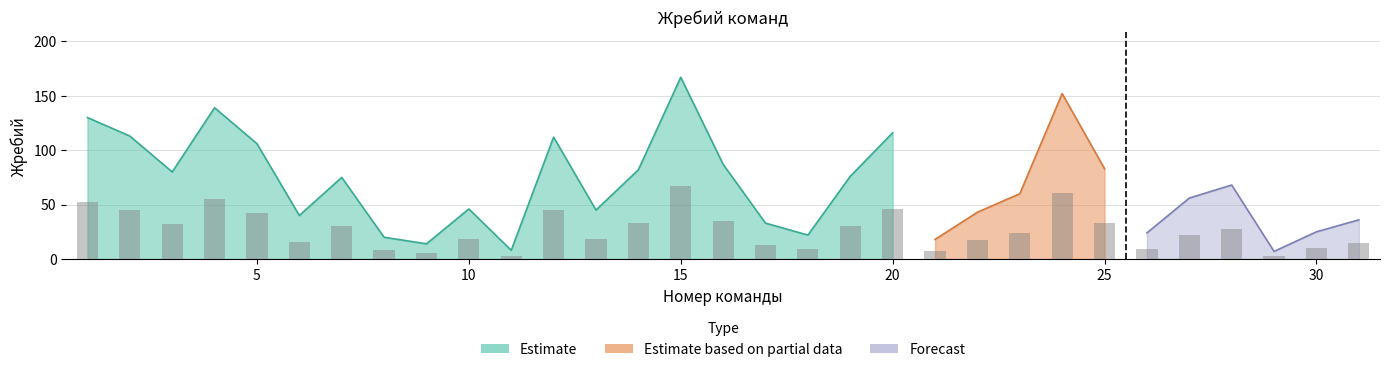

What is the difference between the values at 10 and 5?

24.0